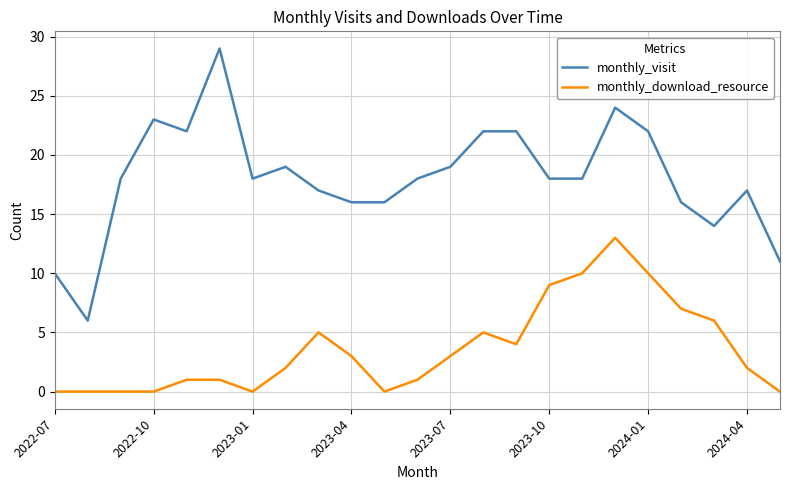

Which series has the largest range (max minus min)?

monthly_visit